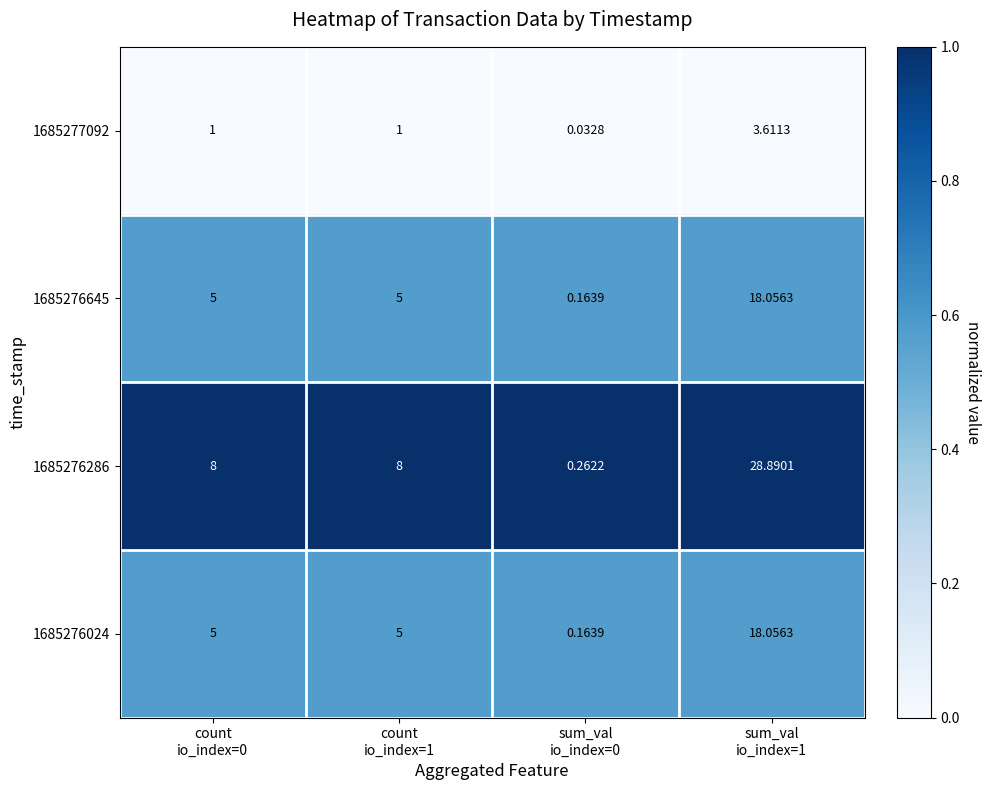

At how many categories does at least one series exceed 0?

4